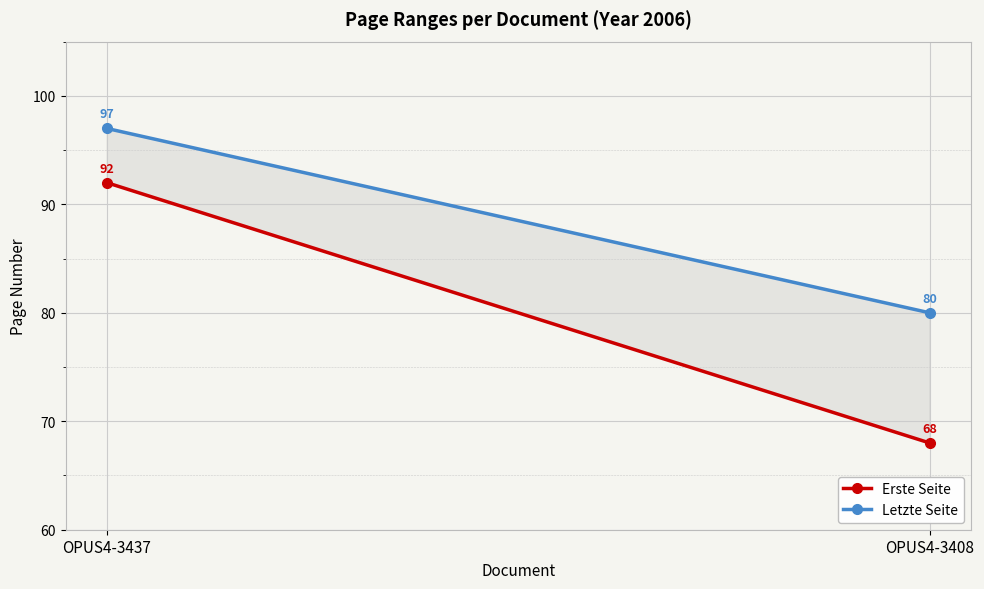

What is the sum of the Letzte Seite values at OPUS4-3408 and OPUS4-3437?

177